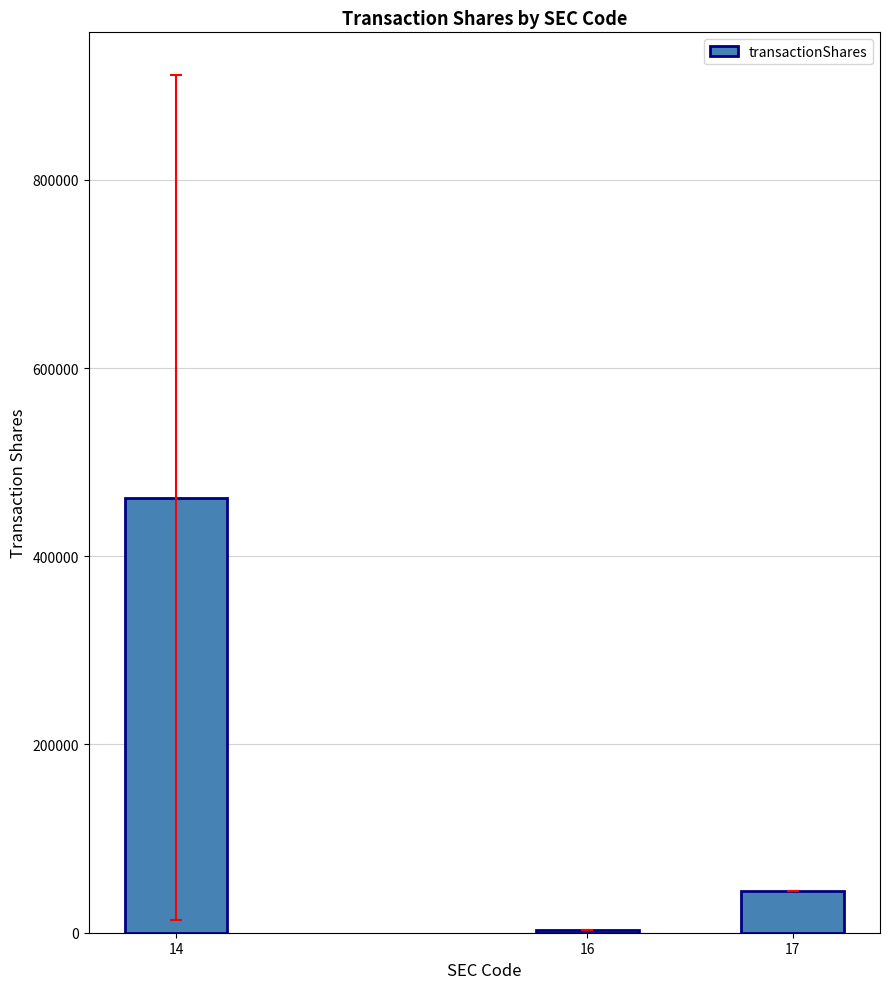

Which label corresponds to the largest value in the chart?

14